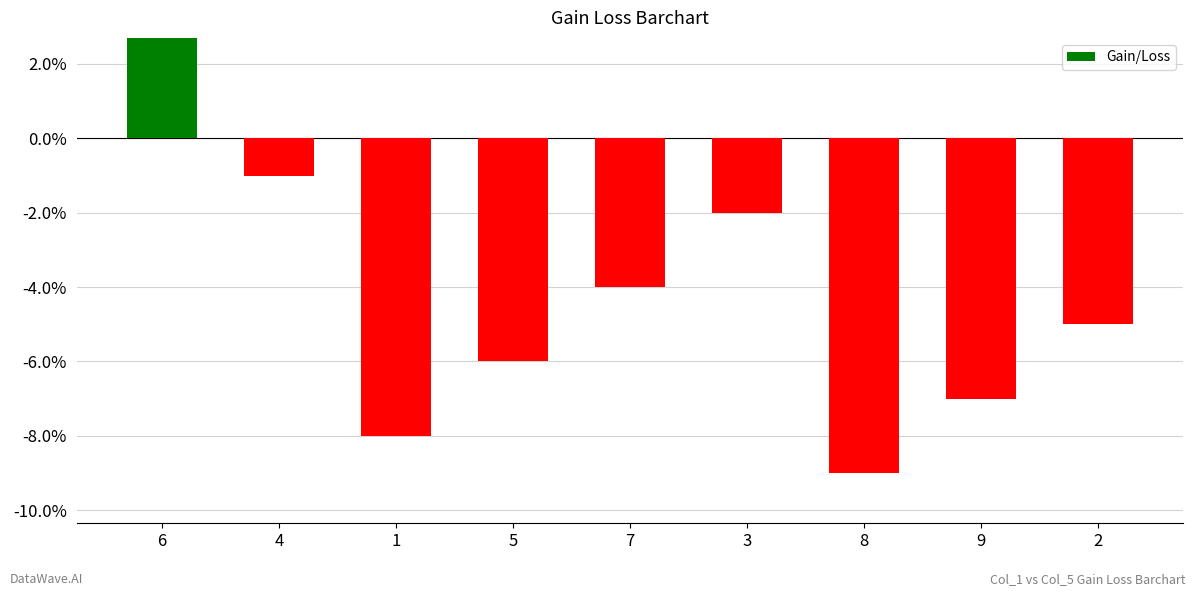

What position from the left is 8?

7